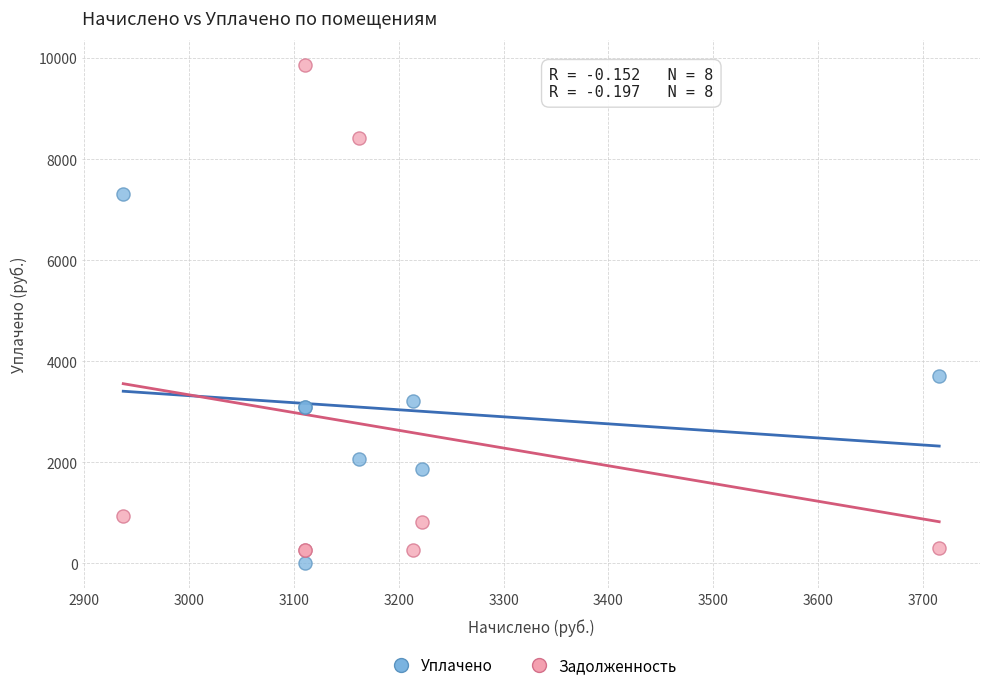

Which series reaches the maximum Y coordinate?

Задолженность